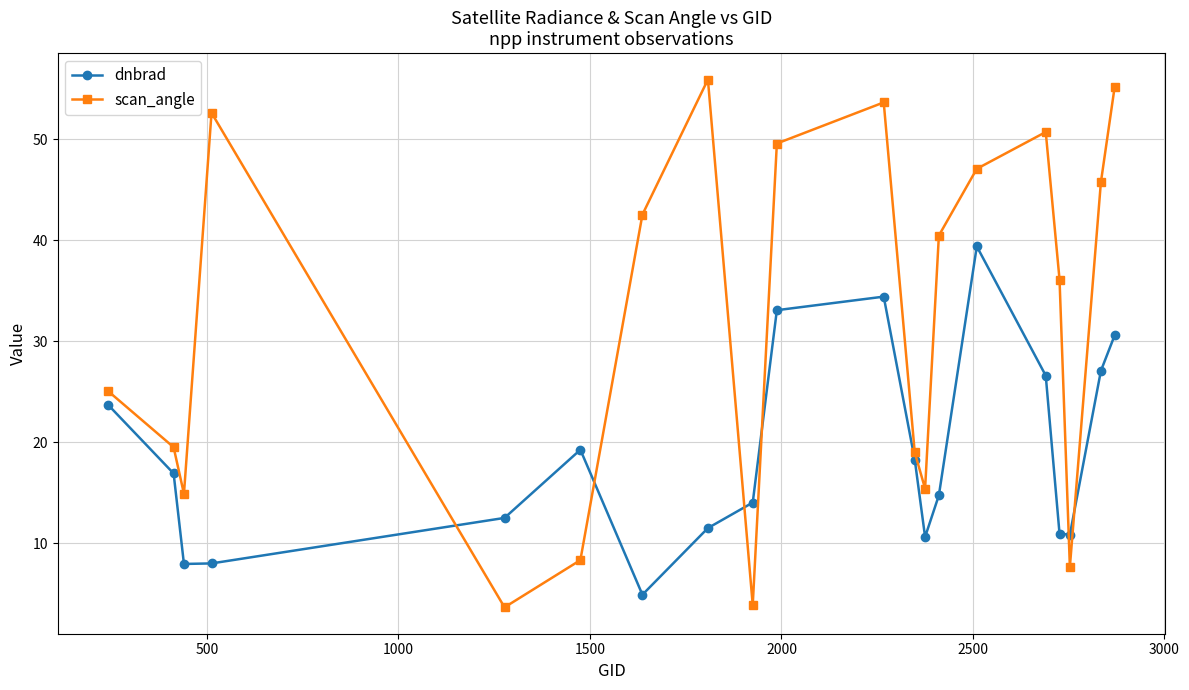

How many data points in dnbrad are less than 16?

10